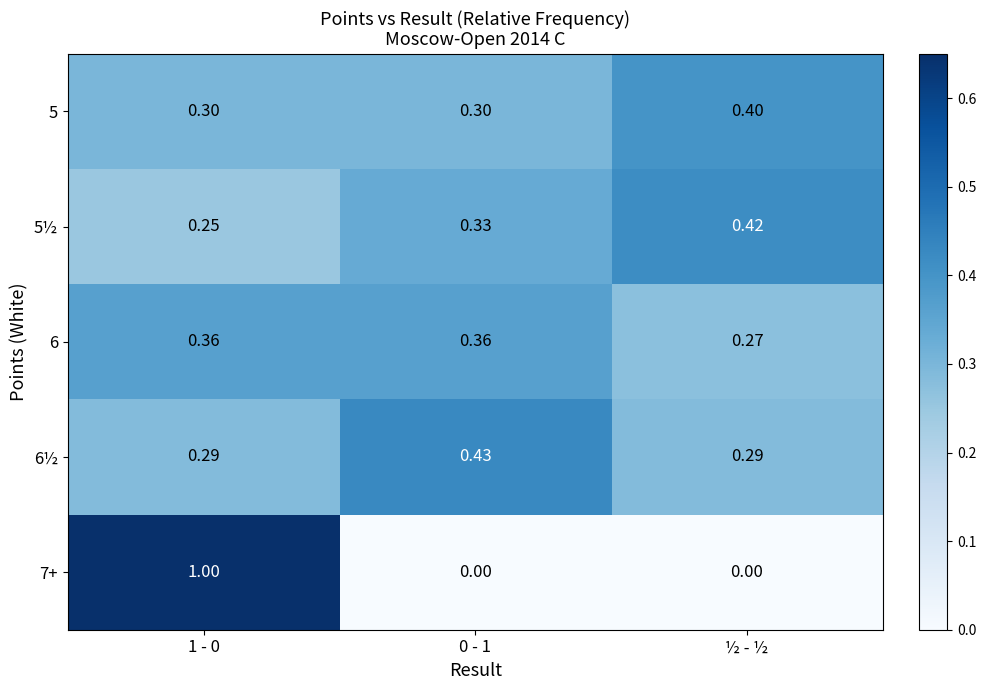

Reading right to left, transcribe all the data shown in this chart.

5: ½ - ½=0.4	0 - 1=0.3	1 - 0=0.3
5½: ½ - ½=0.4	0 - 1=0.3	1 - 0=0.2
6: ½ - ½=0.3	0 - 1=0.4	1 - 0=0.4
6½: ½ - ½=0.3	0 - 1=0.4	1 - 0=0.3
7+: ½ - ½=0.0	0 - 1=0.0	1 - 0=1.0